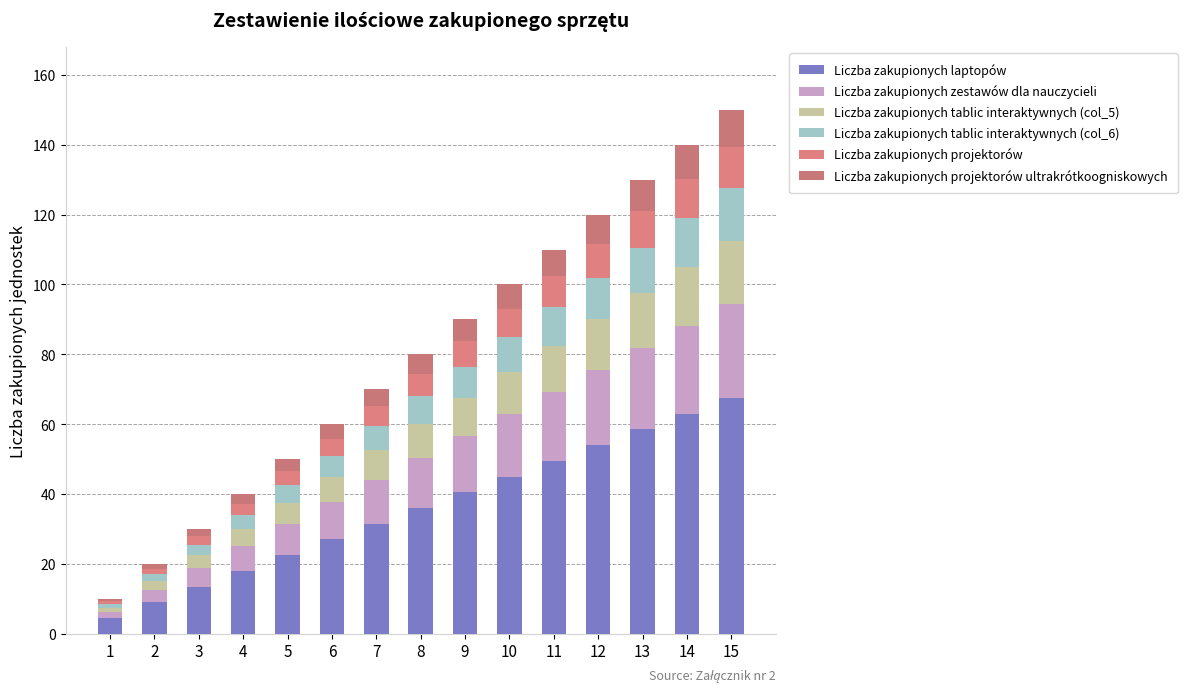

What are all the series names shown in the legend?

Liczba zakupionych laptopów, Liczba zakupionych zestawów dla nauczycieli, Liczba zakupionych tablic interaktywnych (col_5), Liczba zakupionych tablic interaktywnych (col_6), Liczba zakupionych projektorów, Liczba zakupionych projektorów ultrakrótkoogniskowych